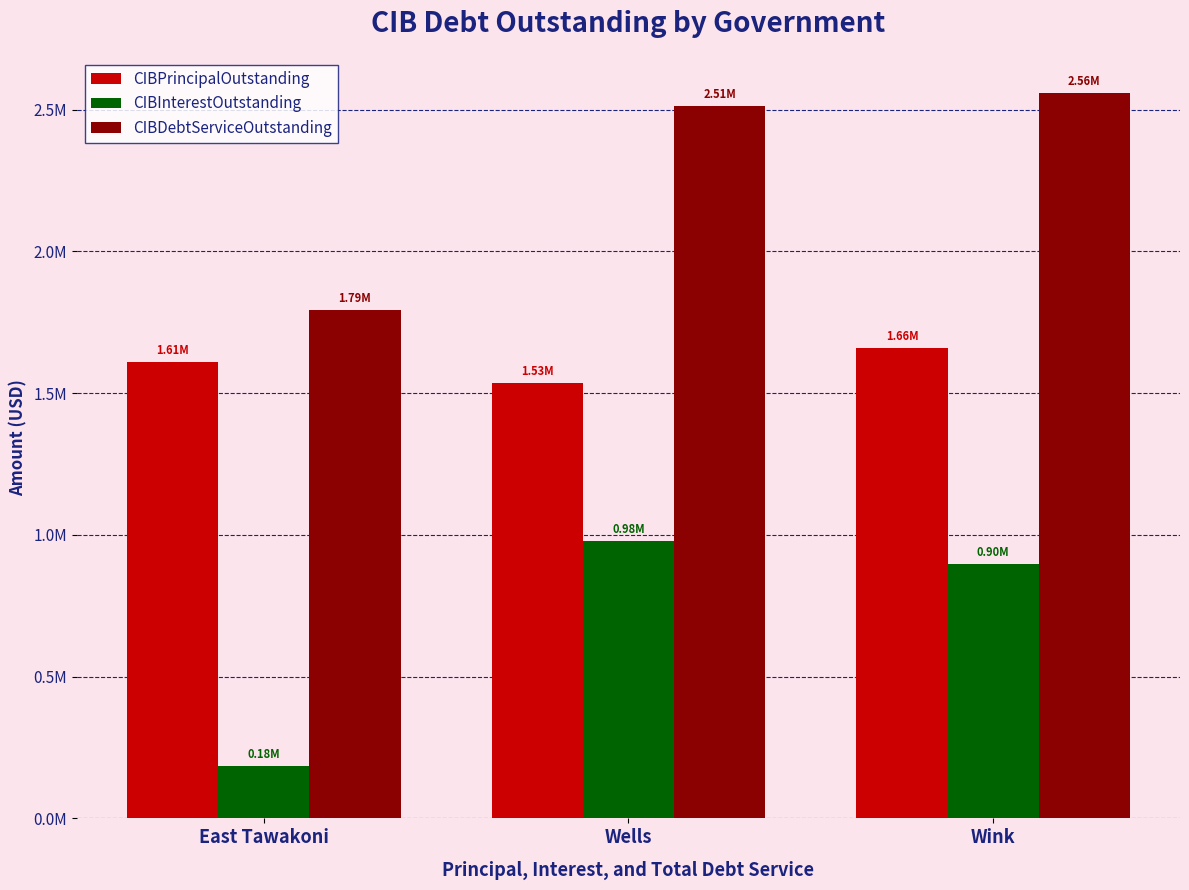

Are the bars grouped side by side (vs. stacked)?

Yes